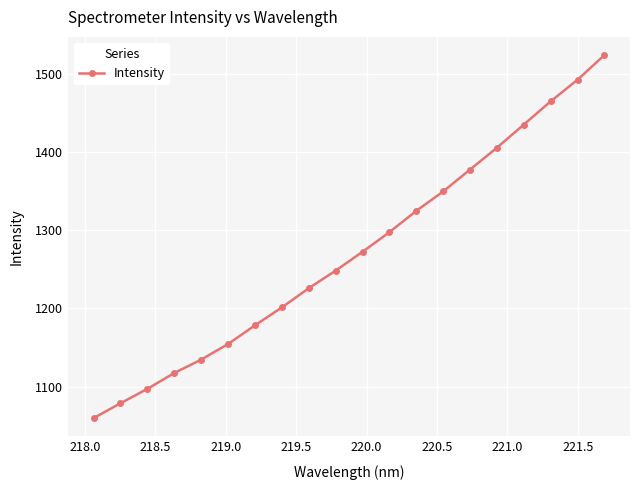

True or false: the data has more than 1 interior local peaks.

False